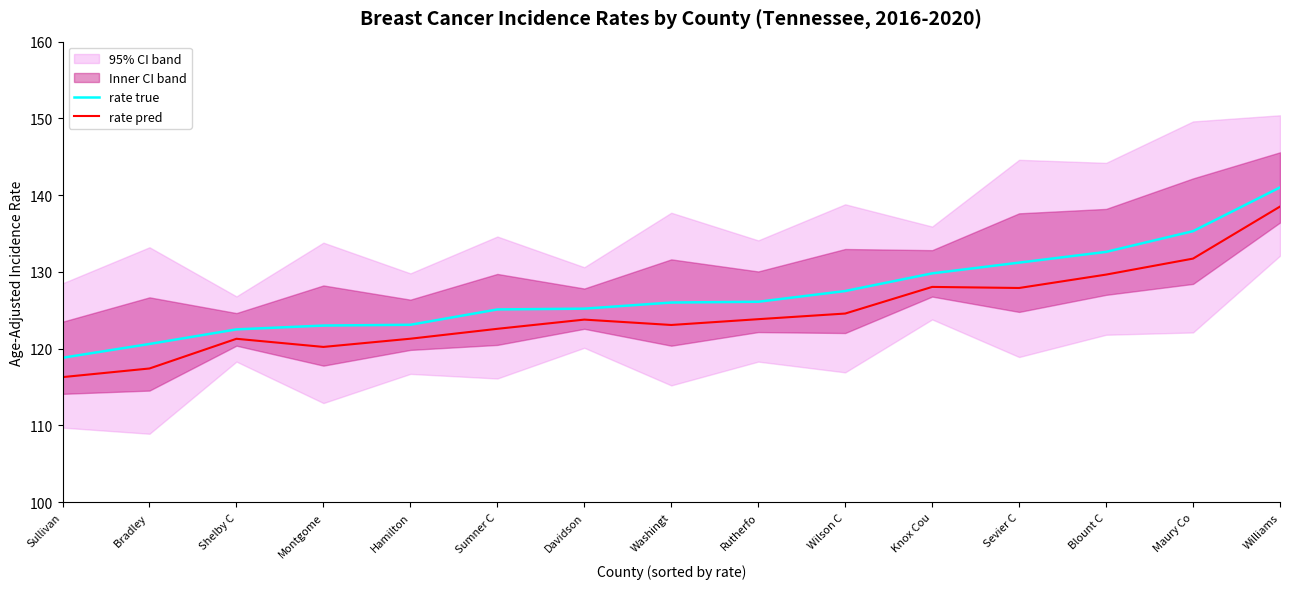

True or false: rate true and rate pred cross at least once.

False